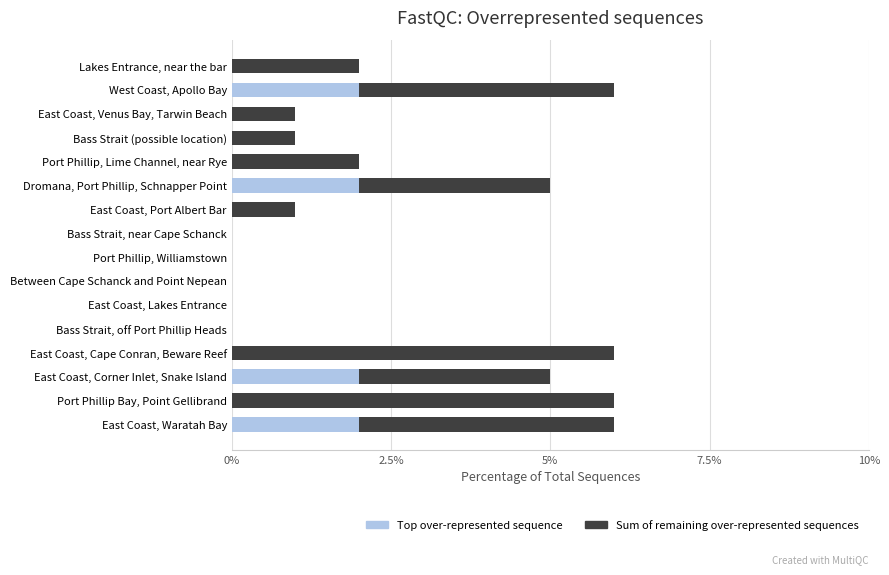

True or false: Top over-represented sequence has a value of 1 at East Coast, Port Albert Bar.

False